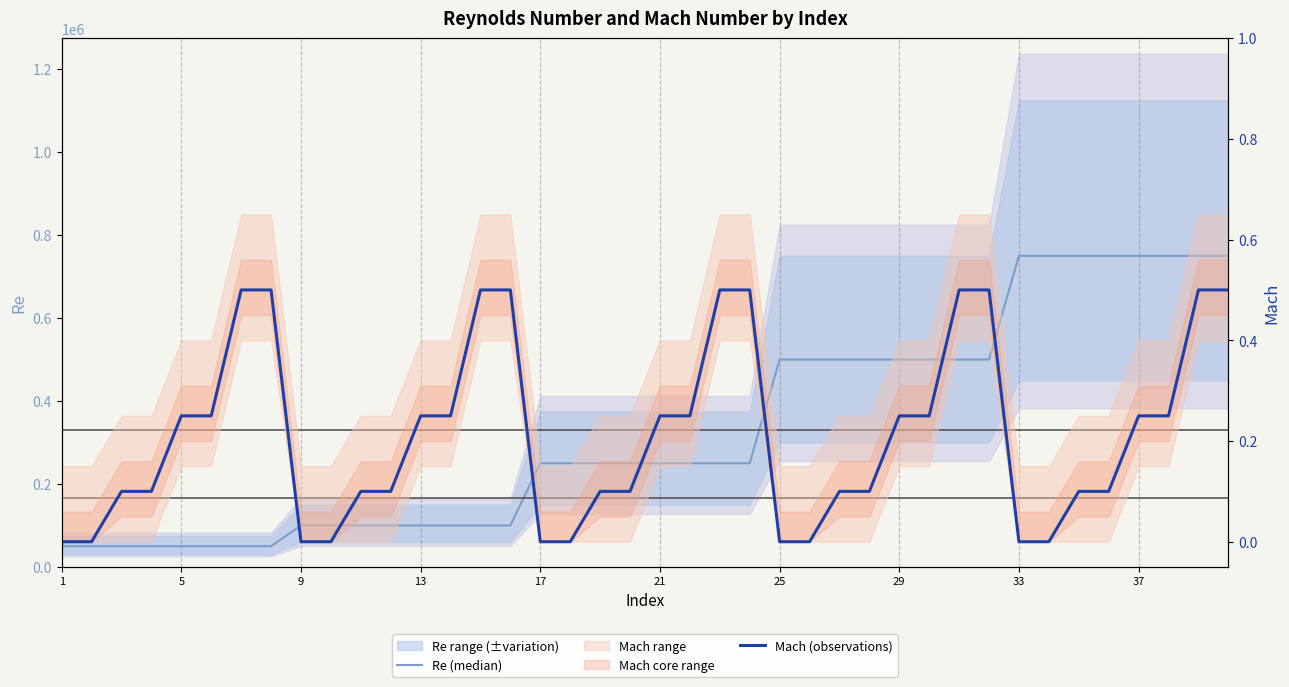

True or false: Re (median) and Mach (observations) cross at least once.

False